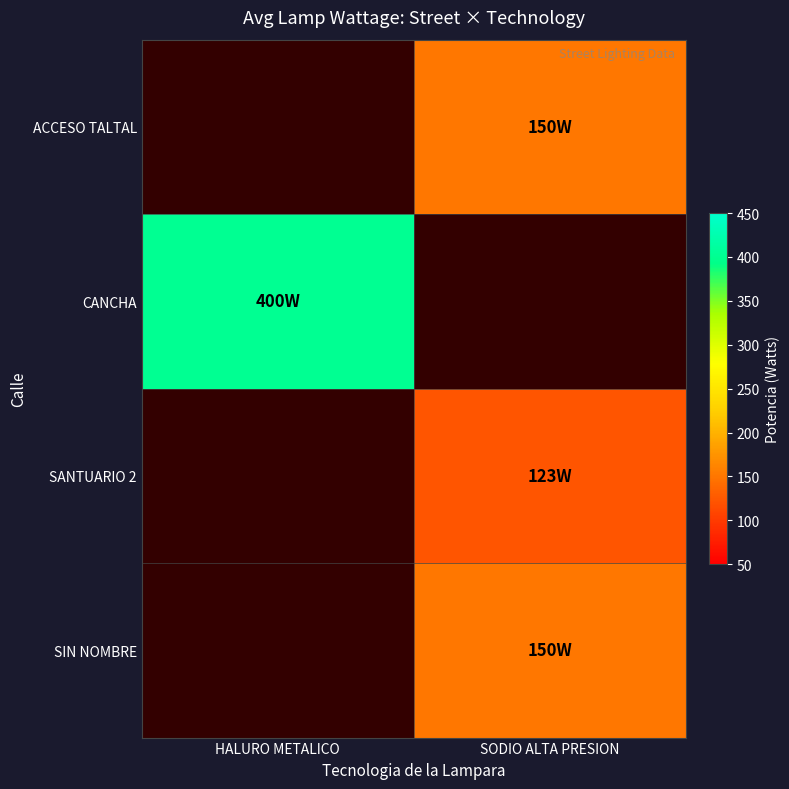

At which label does ACCESO TALTAL reach its minimum?

HALURO METALICO